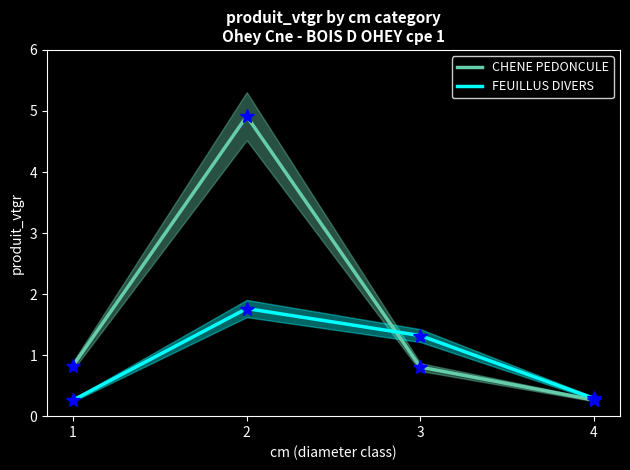

What is the value of the FEUILLUS DIVERS point at the 2nd from the left?

1.8